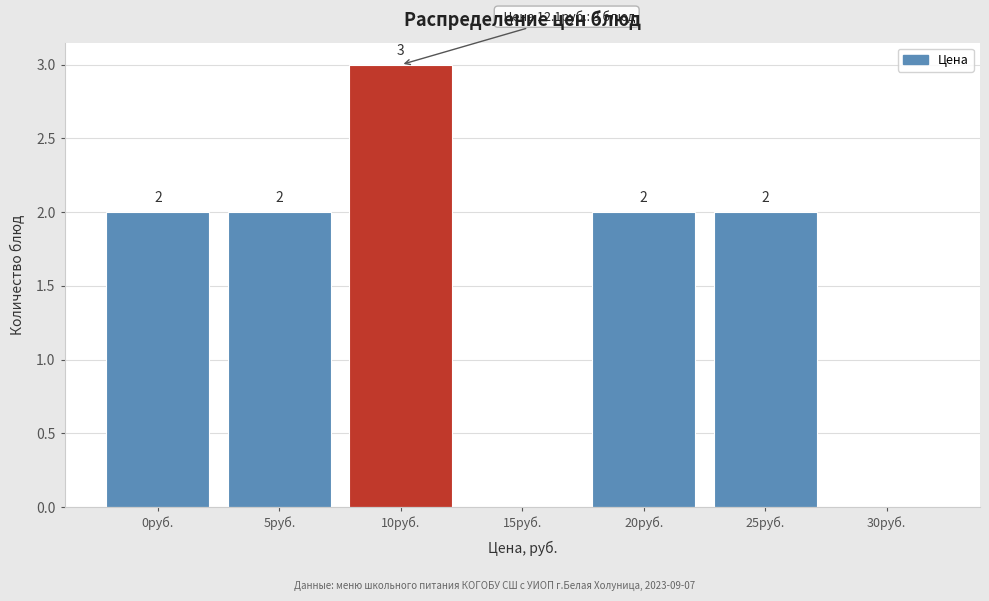

Reading left to right, extract all data points from this chart.

0руб.=2	5руб.=2	10руб.=3	15руб.=0	20руб.=2	25руб.=2	30руб.=0